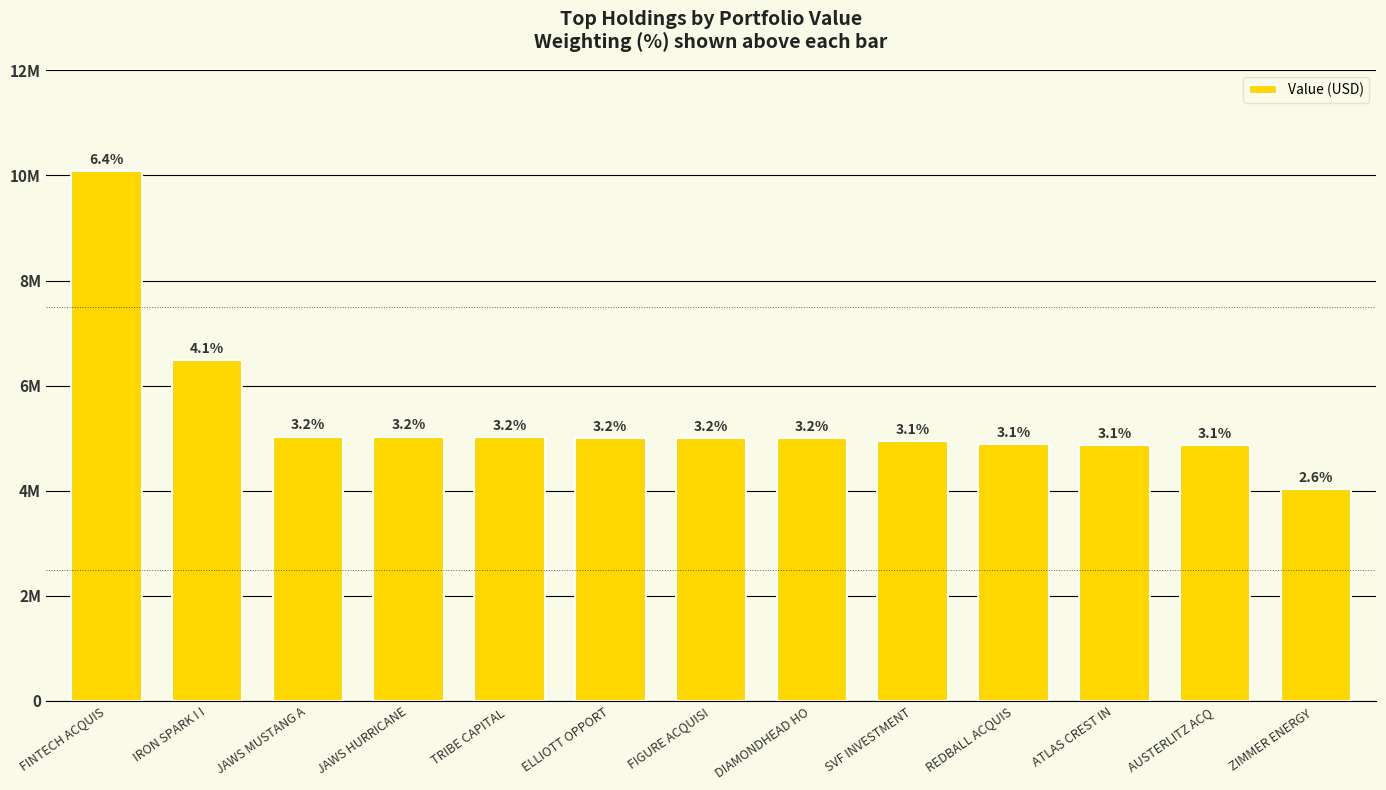

What is the minimum value shown in the chart?

4029000